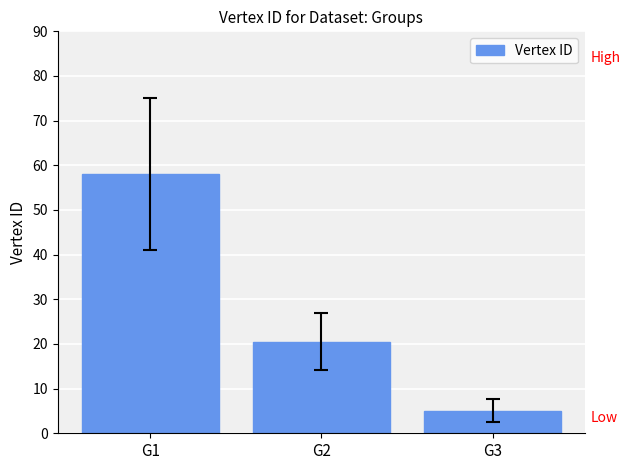

At which category does the chart reach its peak across all series?

G1